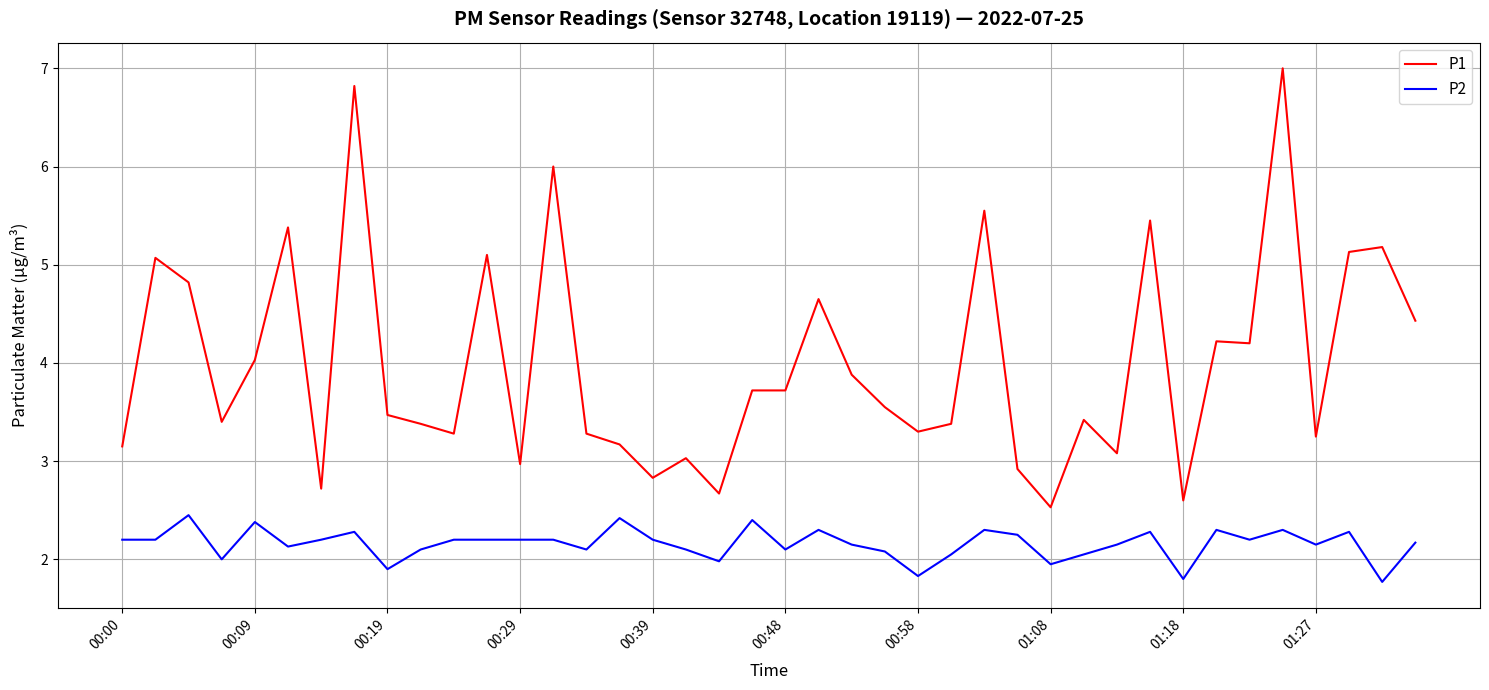

Which series has the largest total across all categories?

P1